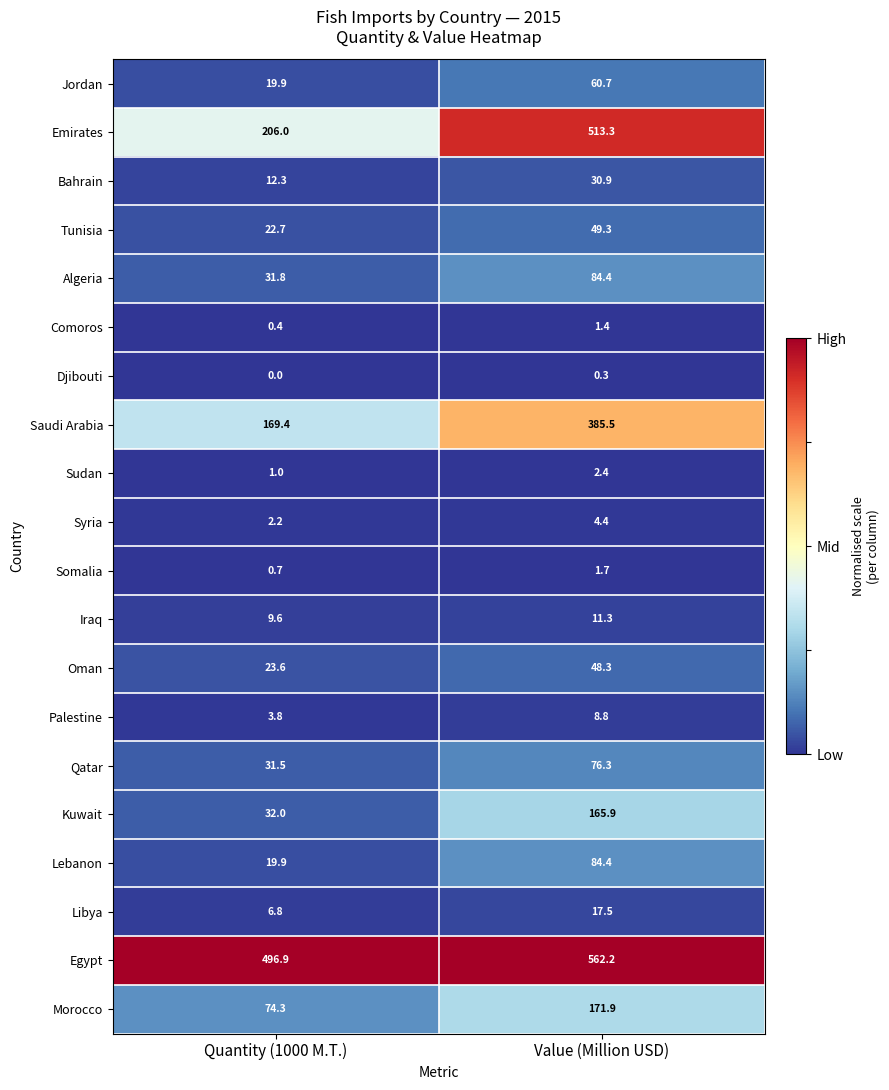

Between Quantity (1000 M.T.) and Value (Million USD), which series saw the biggest shift?

Emirates